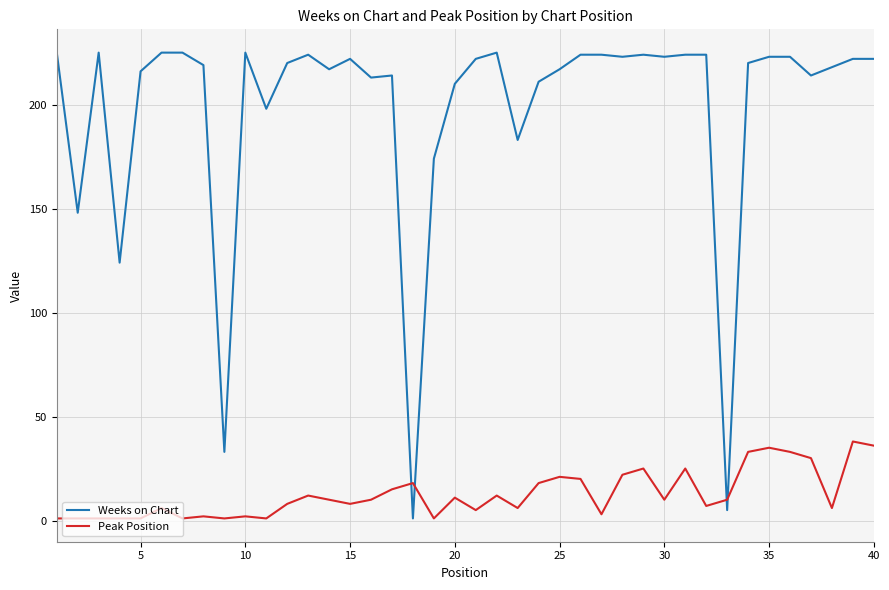

List the series in order of their overall mean, highest first.

Weeks on Chart, Peak Position